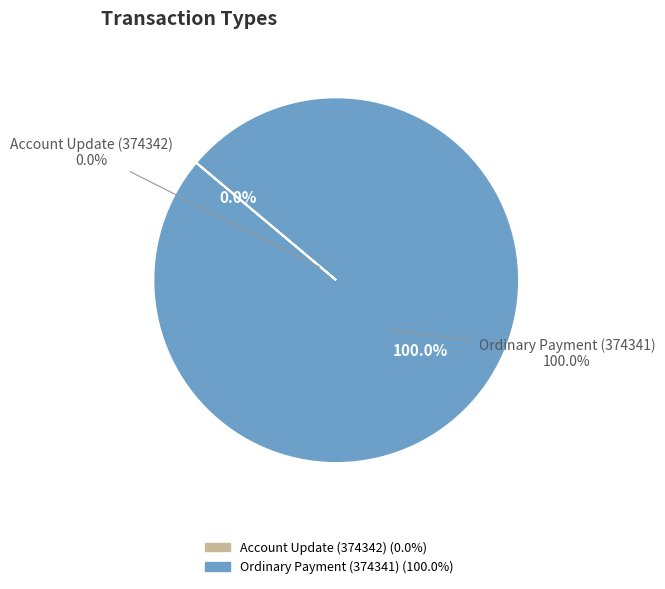

What is the majority slice?

Ordinary Payment (374341)